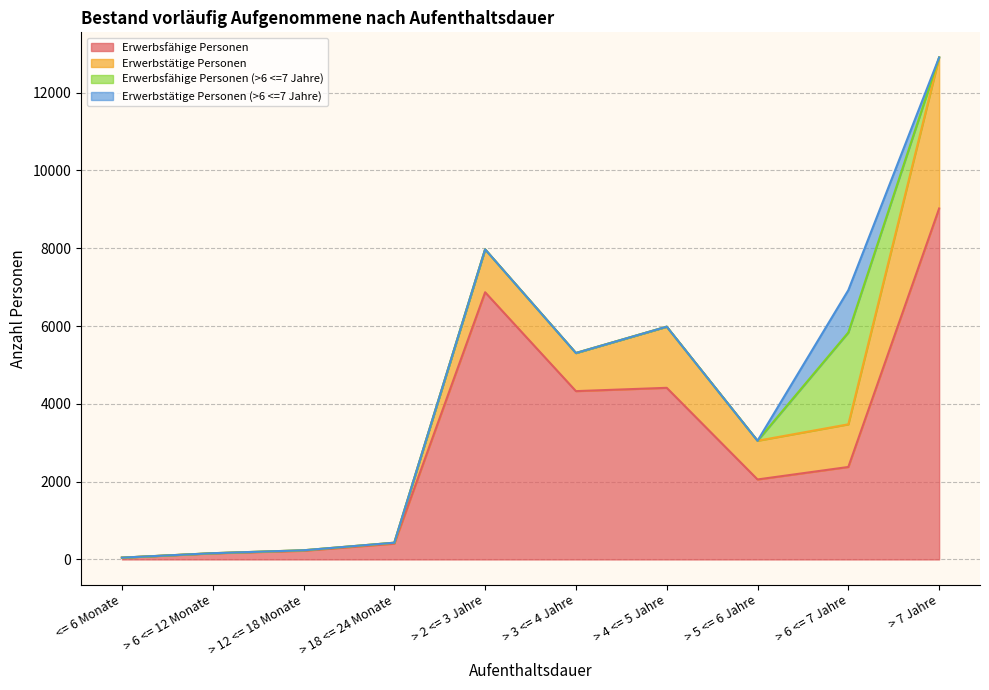

What is the label of the 7th point from the left?

> 4 <= 5 Jahre